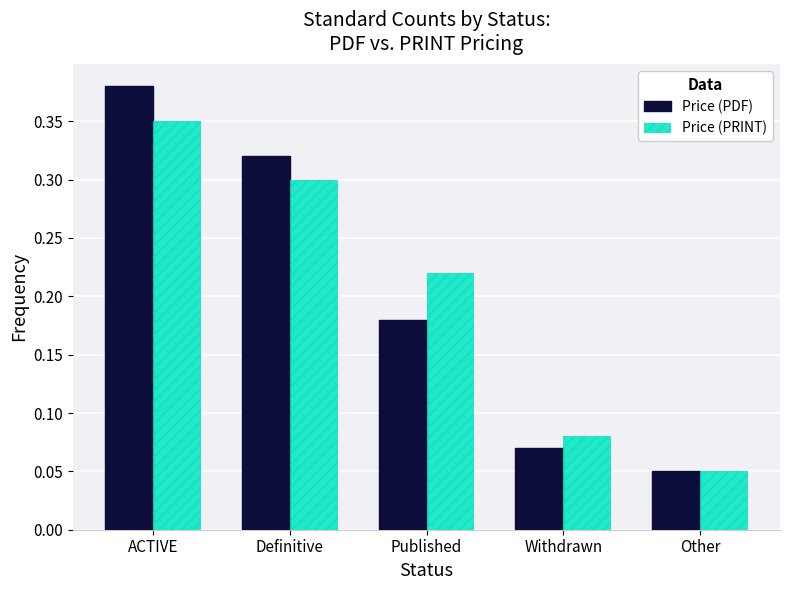

At which category is the sum across all series the highest?

ACTIVE